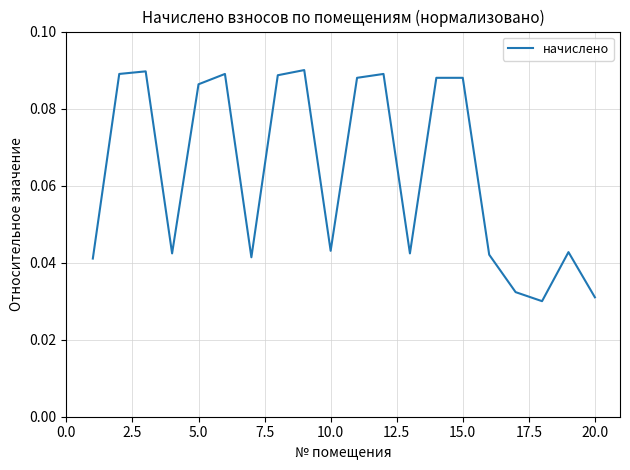

True or false: the data shows 0.0 at 15.0.

False